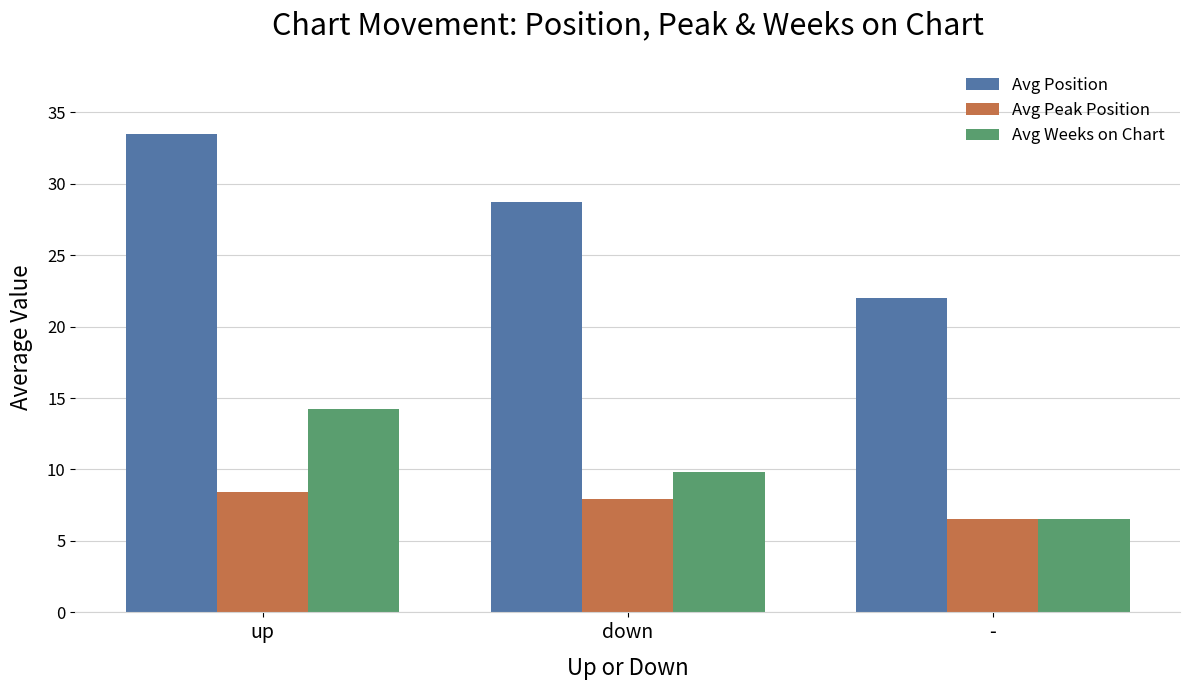

Reading right to left, what are all the values shown in this chart?

Avg Position: 22.0	28.7	33.5
Avg Peak Position: 6.5	7.9	8.4
Avg Weeks on Chart: 6.5	9.8	14.2